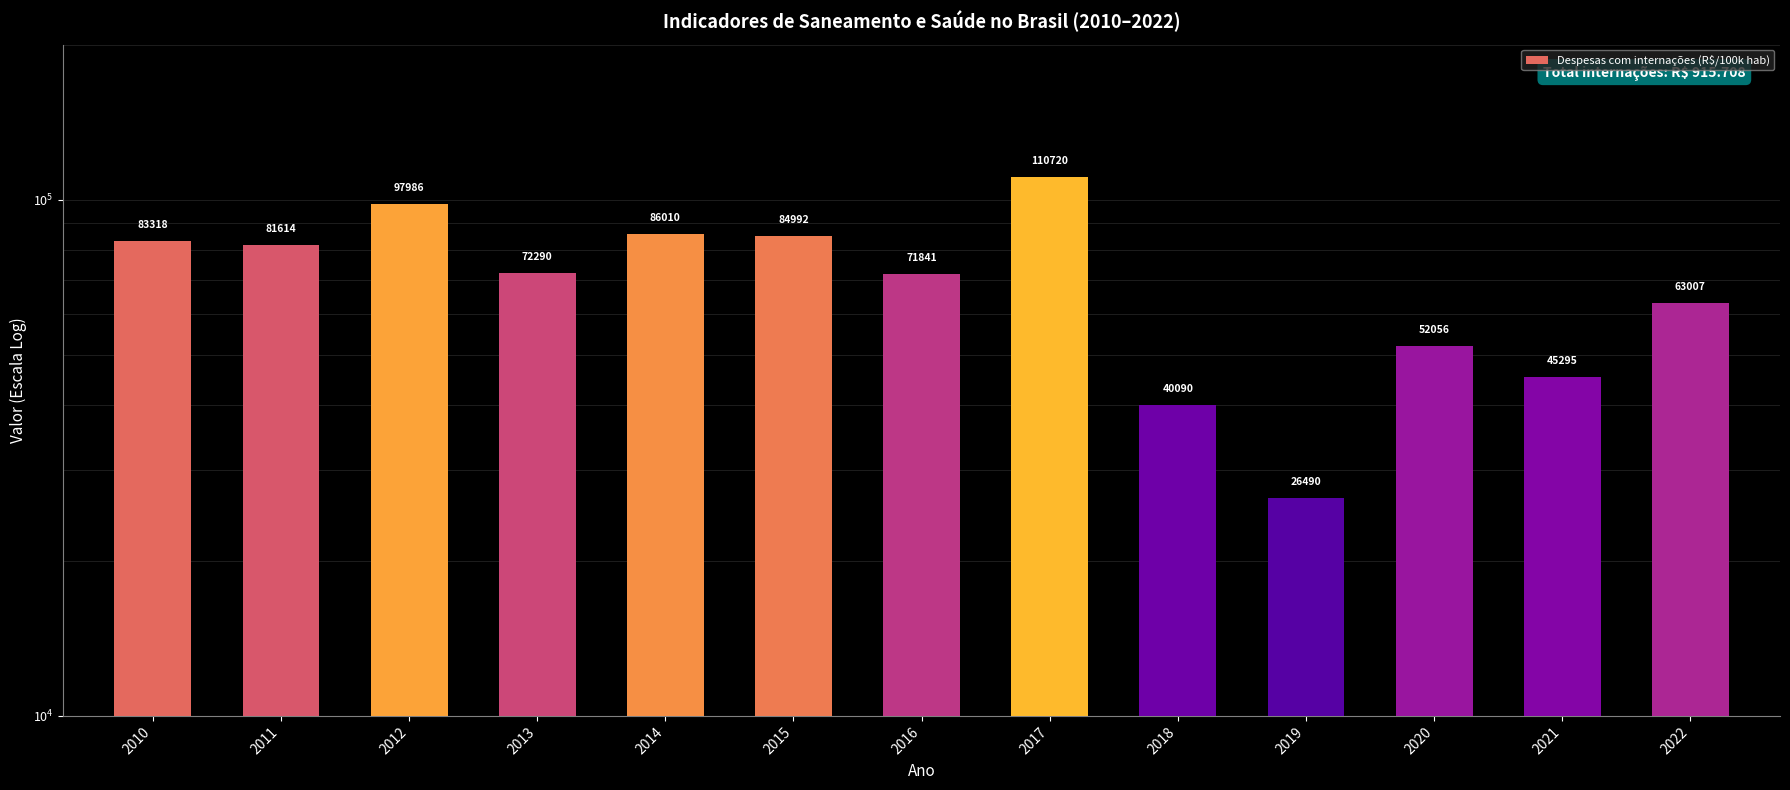

How many data points are less than 72290?

6